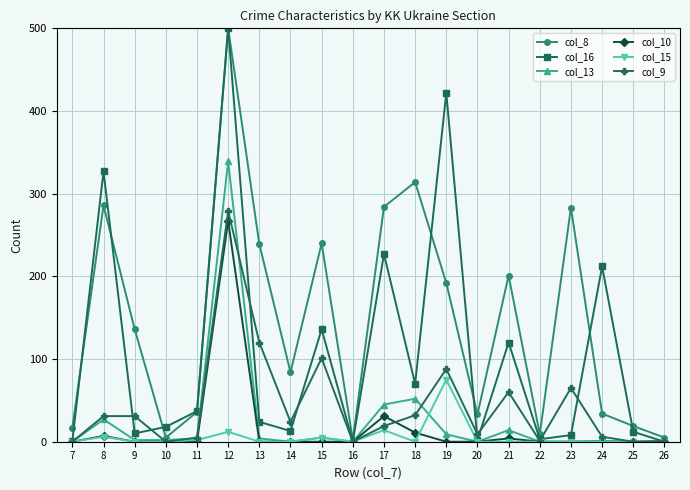

Is it true that col_8 equals 240 at 15?

True